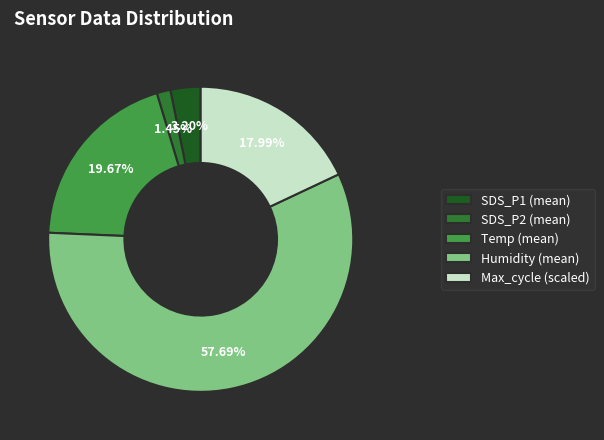

Which slice is the largest?

Humidity (mean)